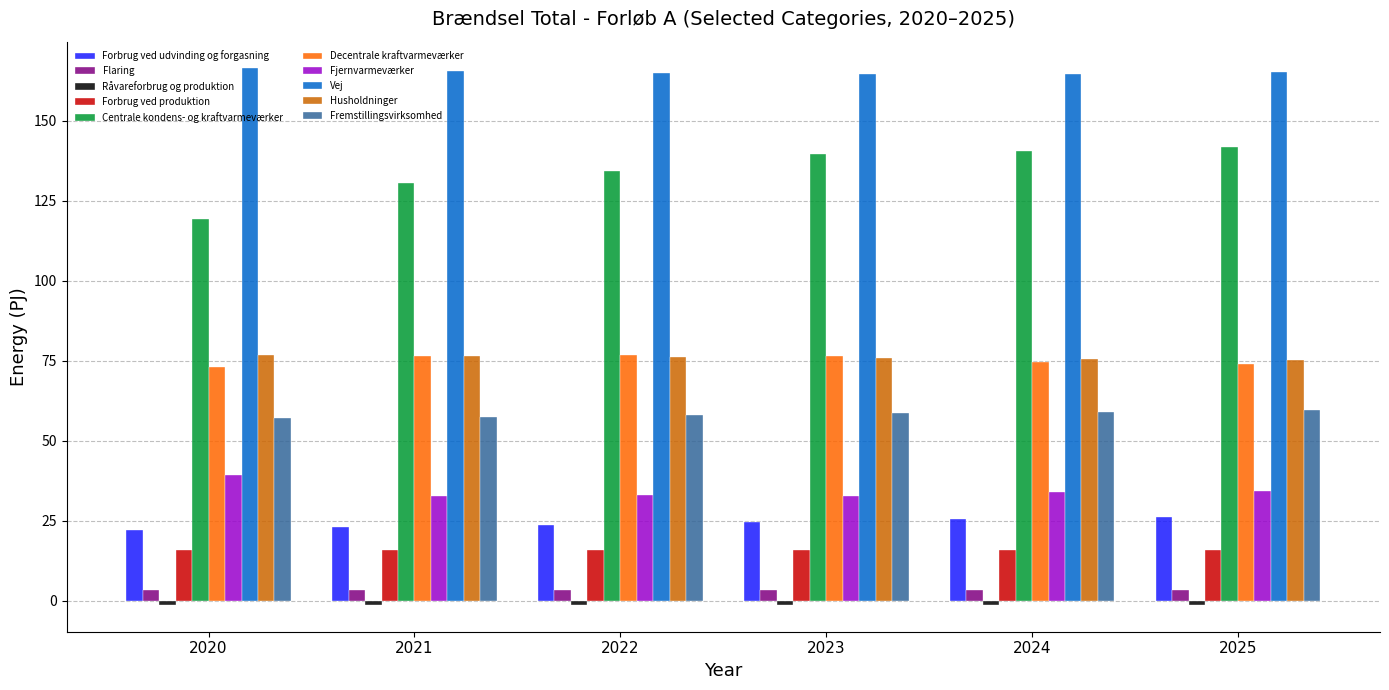

Which series has the largest total across all categories?

Vej